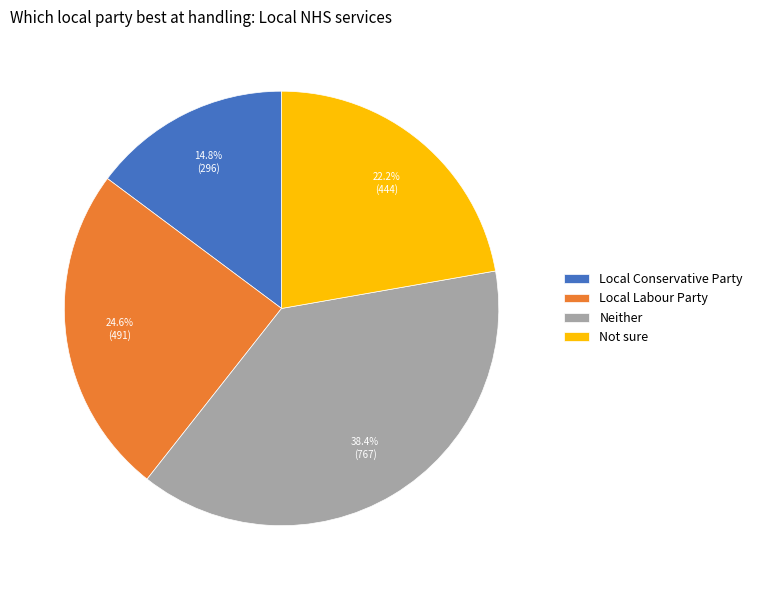

What percentage is the Local Conservative Party slice, to the nearest percent?

15%